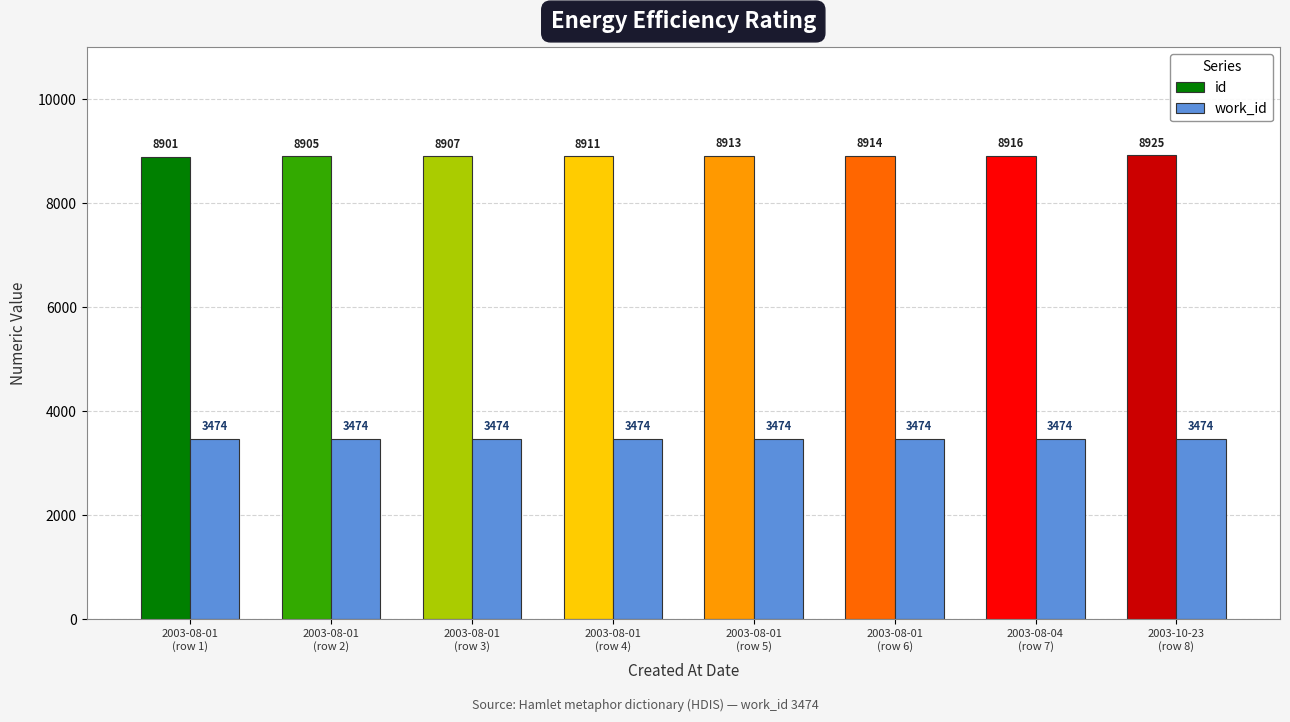

Reading right to left, list all the values displayed in this chart.

id: 8925	8916	8914	8913	8911	8907	8905	8901
work_id: 3474	3474	3474	3474	3474	3474	3474	3474